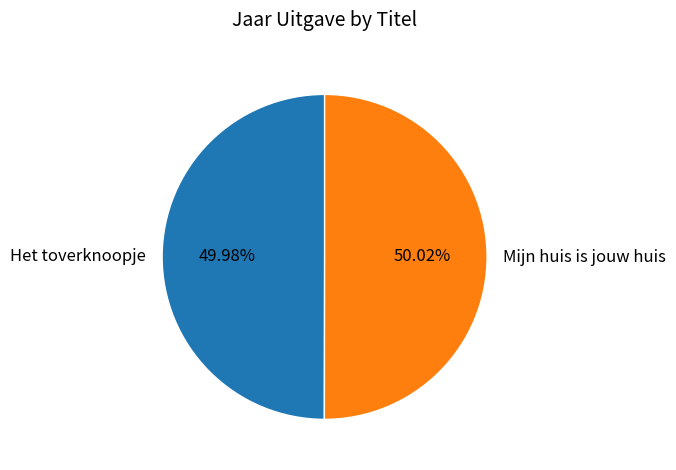

How many segments does this pie chart have?

2